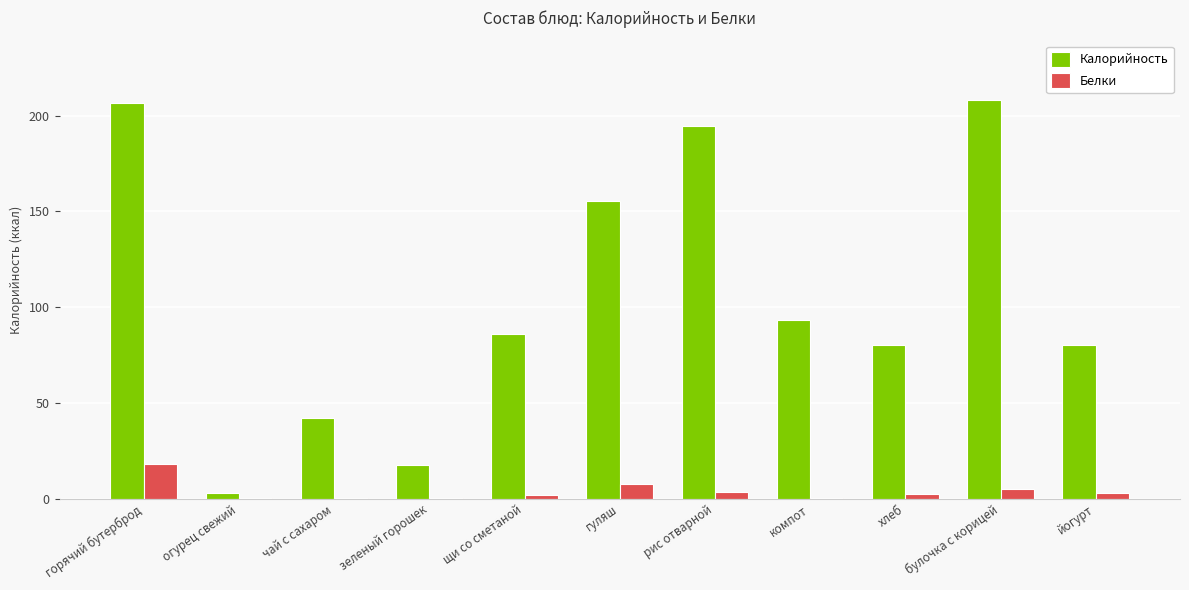

Which series has the largest total across all categories?

Калорийность